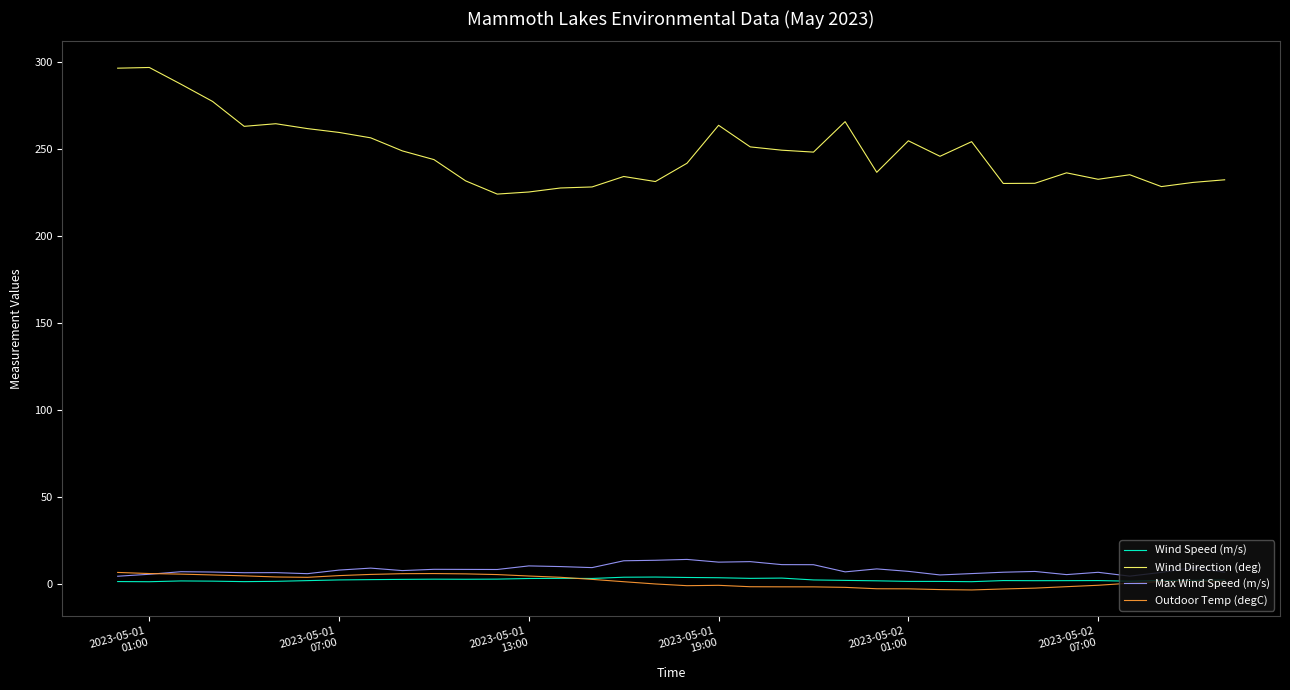

Which series has the widest spread of values?

Wind Direction (deg)